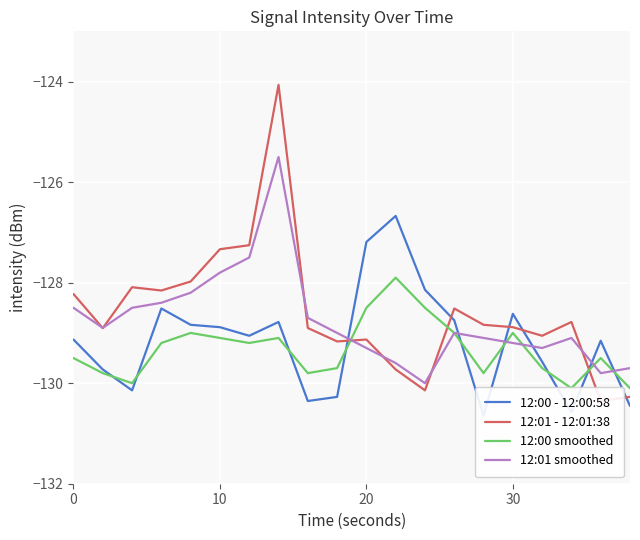

How many series are shown in this chart?

4